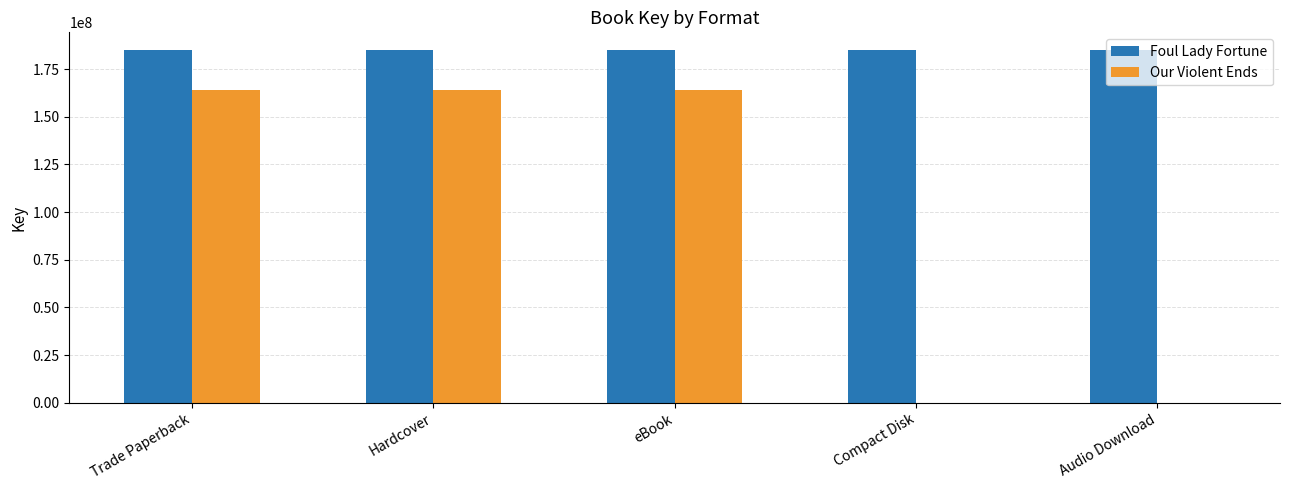

How many groups of bars are there?

5